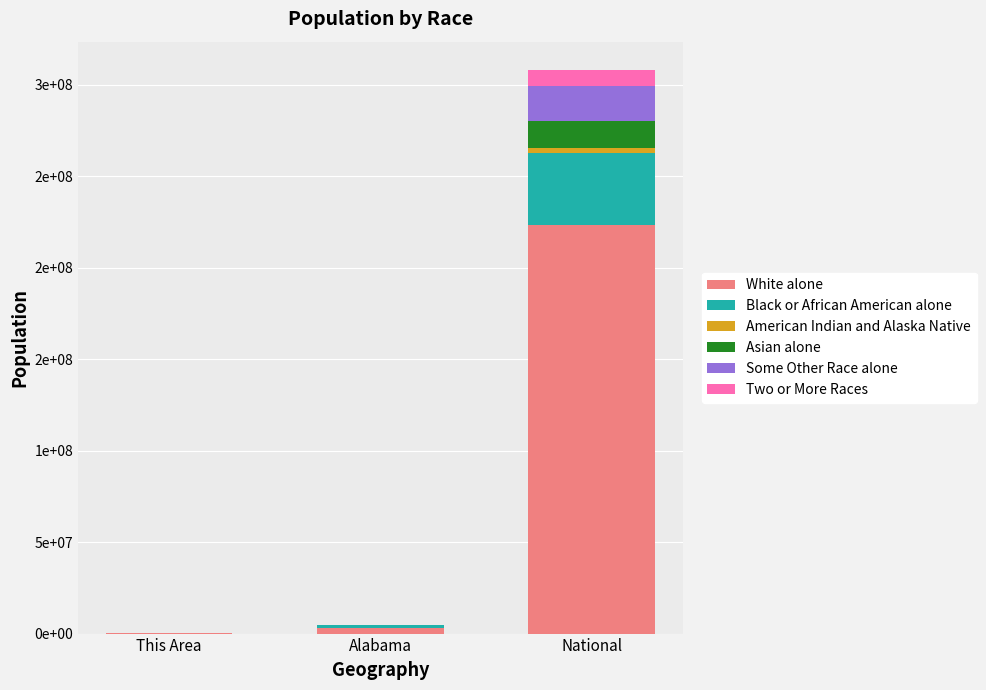

The value of Some Other Race alone at This Area is 316. True or false?

False